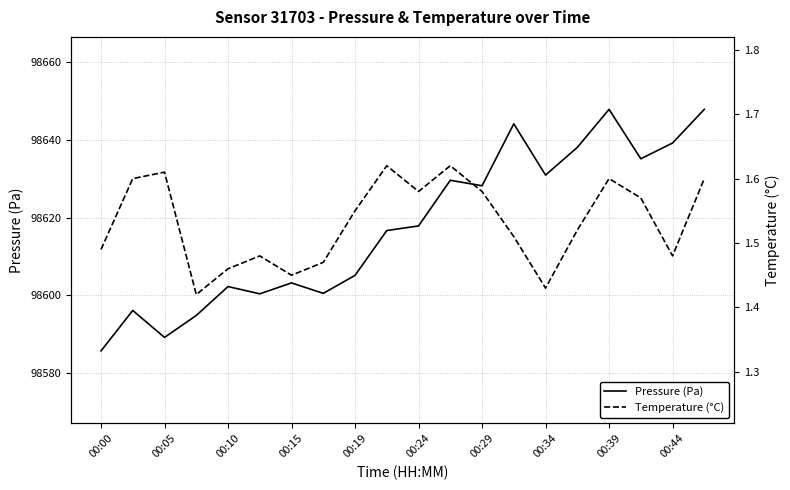

True or false: Temperature (°C) and Pressure (Pa) intersect in this chart.

False